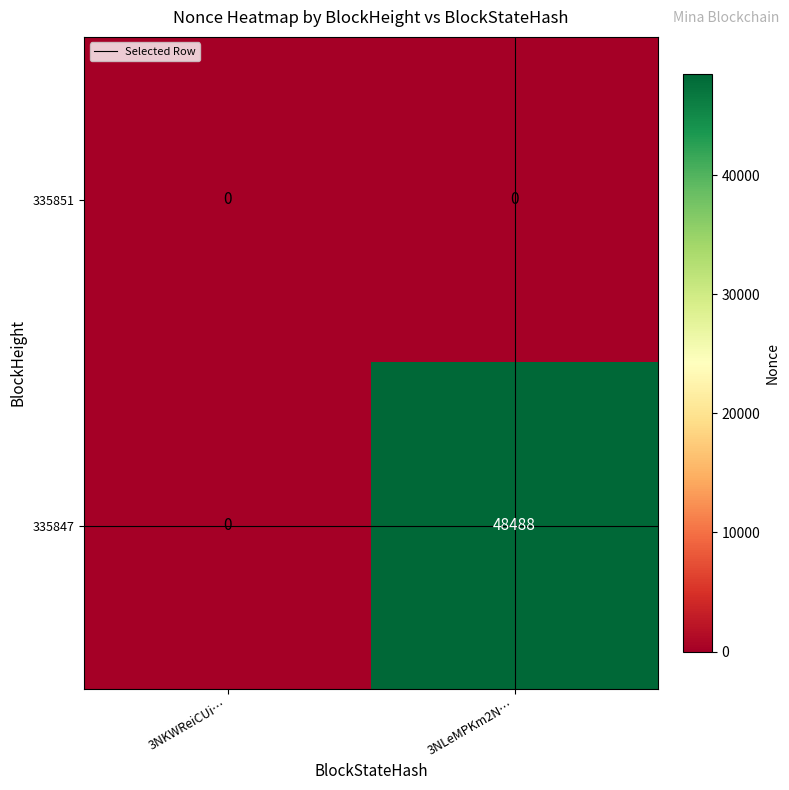

Is it true that 335851 equals 0 at 3NLeMPKm2N…?

True